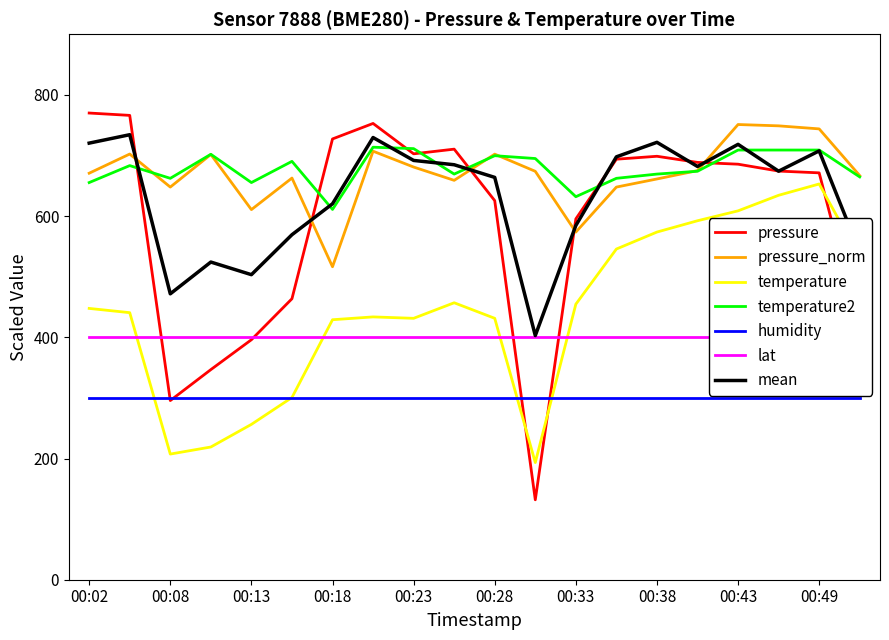

True or false: pressure and temperature intersect in this chart.

True